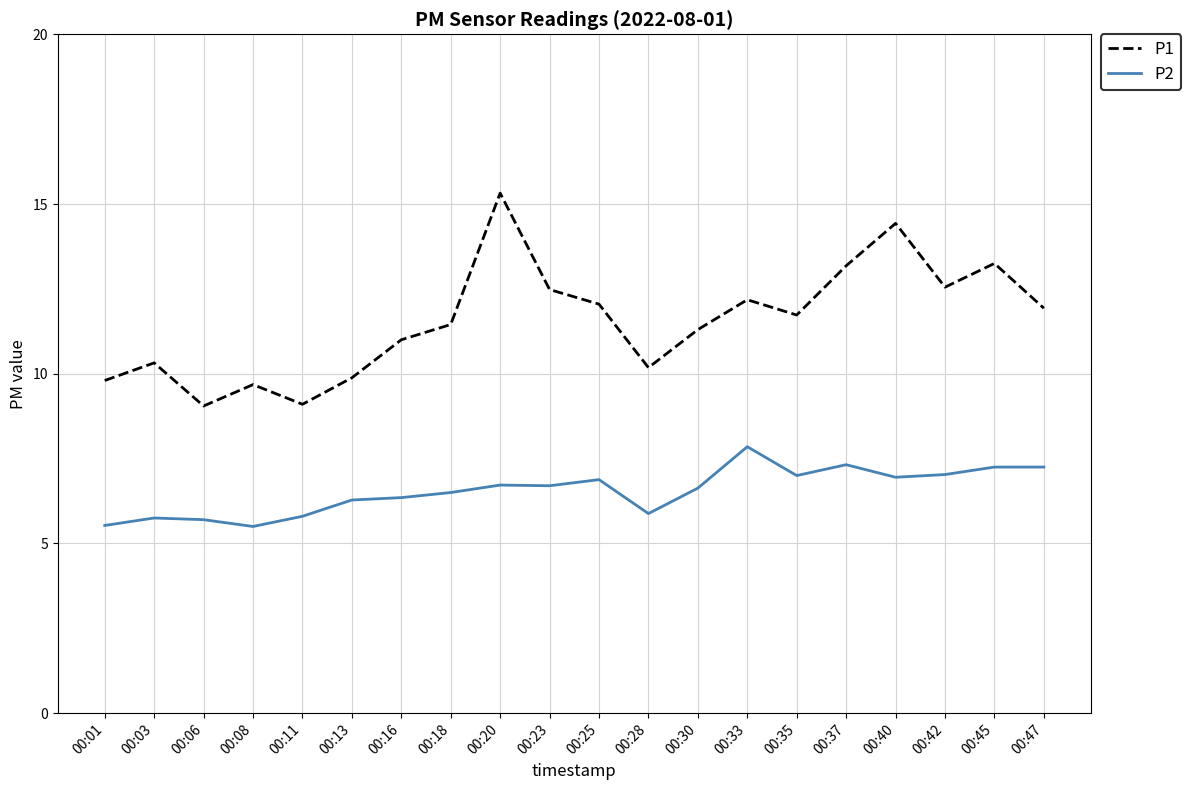

Which series has the largest range (max minus min)?

P1